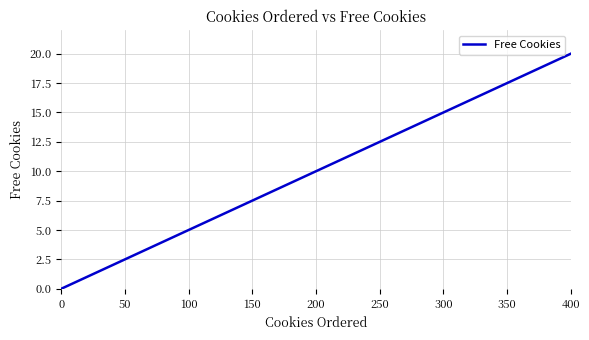

The chart shows a value of 9 at 400. True or false?

False